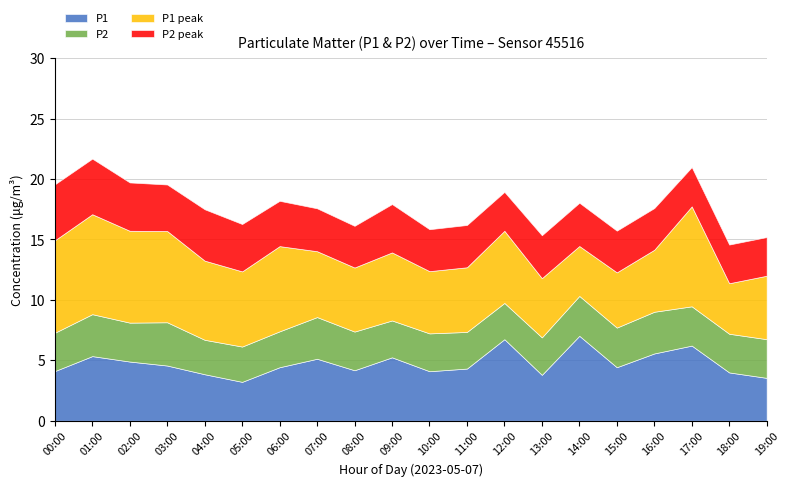

What is the average value of the P1 series?

4.7